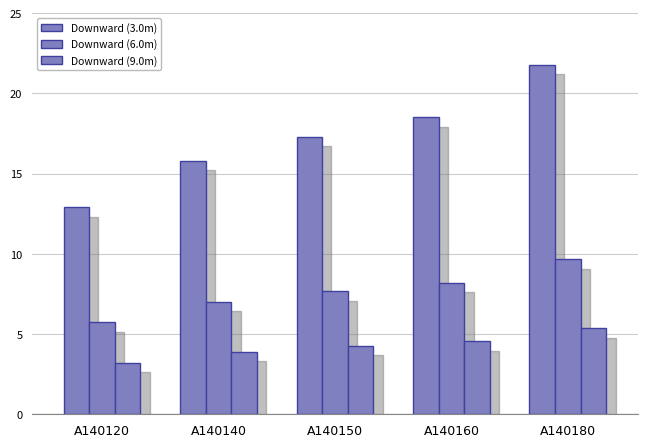

How many bars are there in total?

15